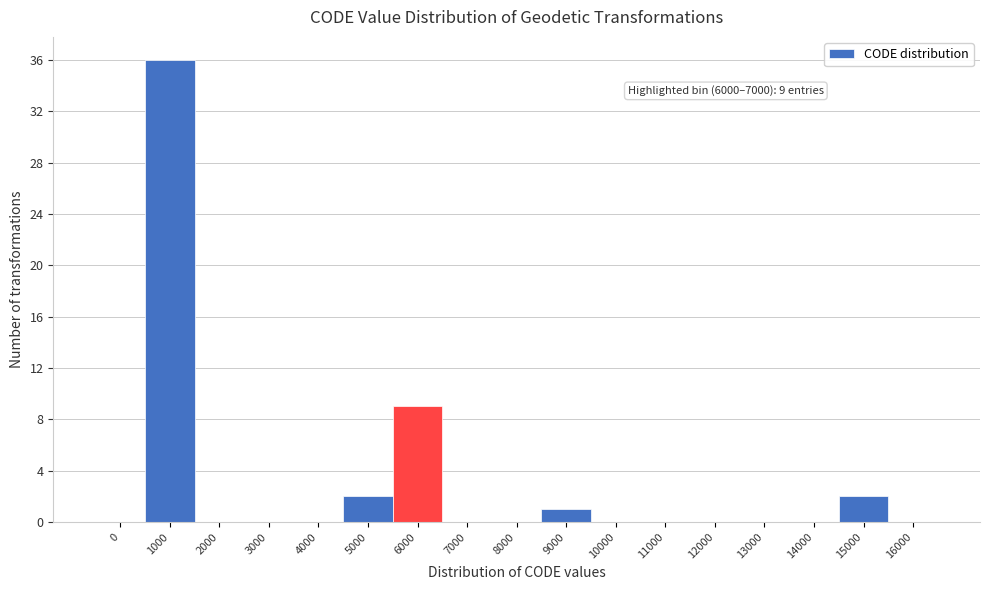

Reading right to left, transcribe all the data shown in this chart.

16000=0	15000=2	14000=0	13000=0	12000=0	11000=0	10000=0	9000=1	8000=0	7000=0	6000=9	5000=2	4000=0	3000=0	2000=0	1000=36	0=0